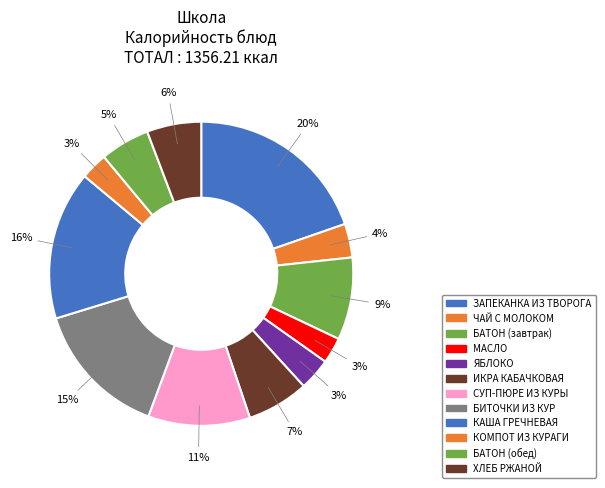

How many segments does this pie chart have?

12